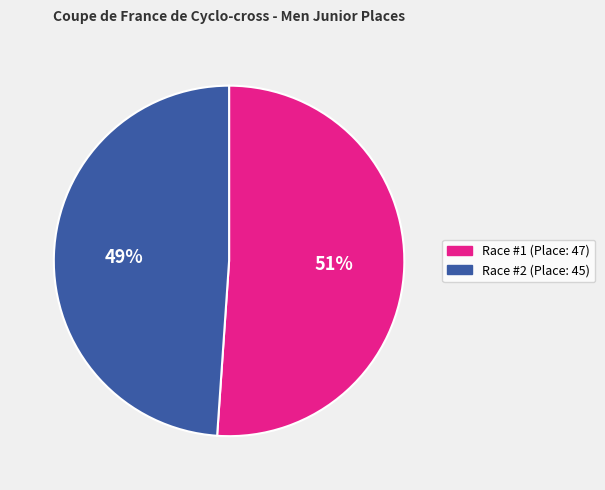

Between Race #1 (Place: 47) and Race #2 (Place: 45), which is larger?

Race #1 (Place: 47)